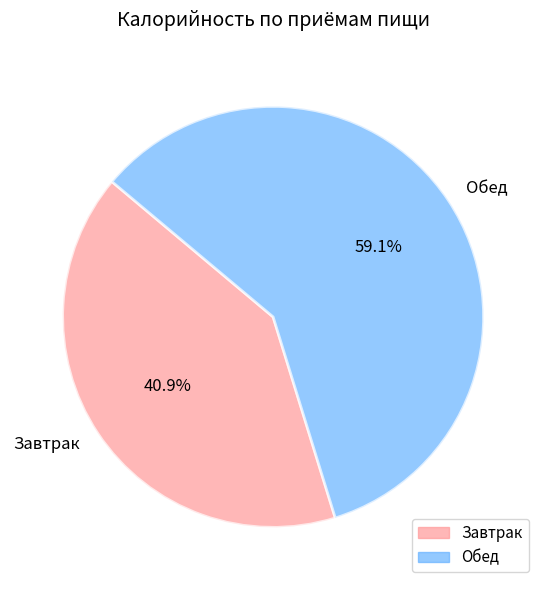

To the nearest percent, what is the difference between the Завтрак and Обед slice percentages?

18%